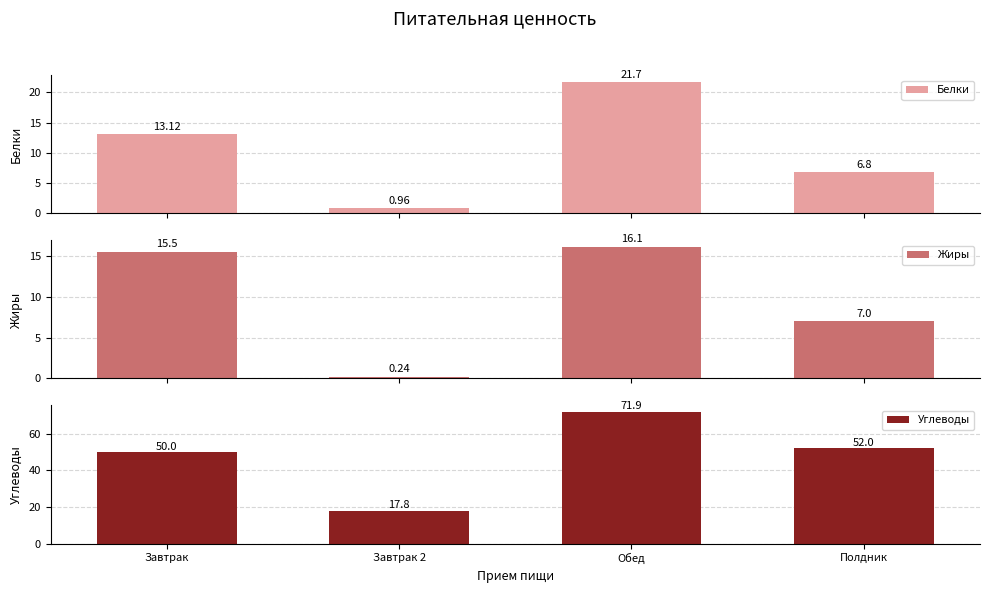

What is the difference between the highest and lowest values at Завтрак 2?

17.6